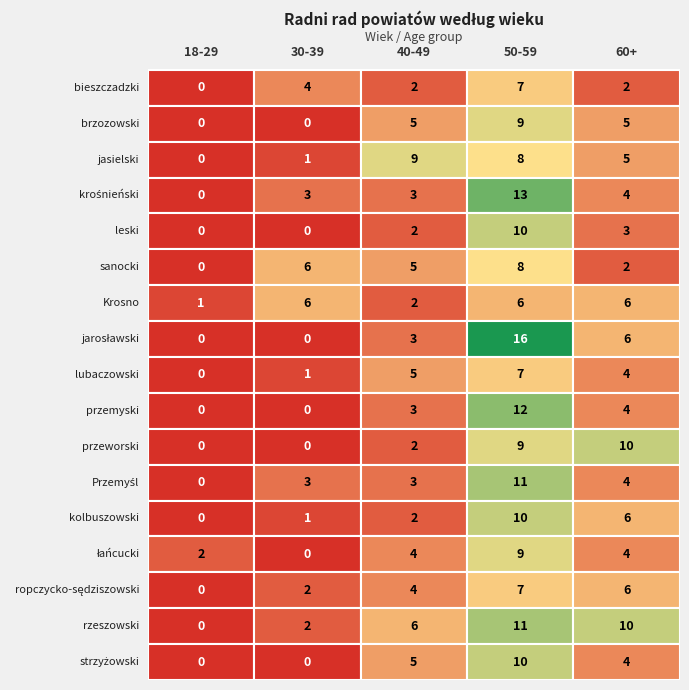

Count the number of categories in the chart.

5